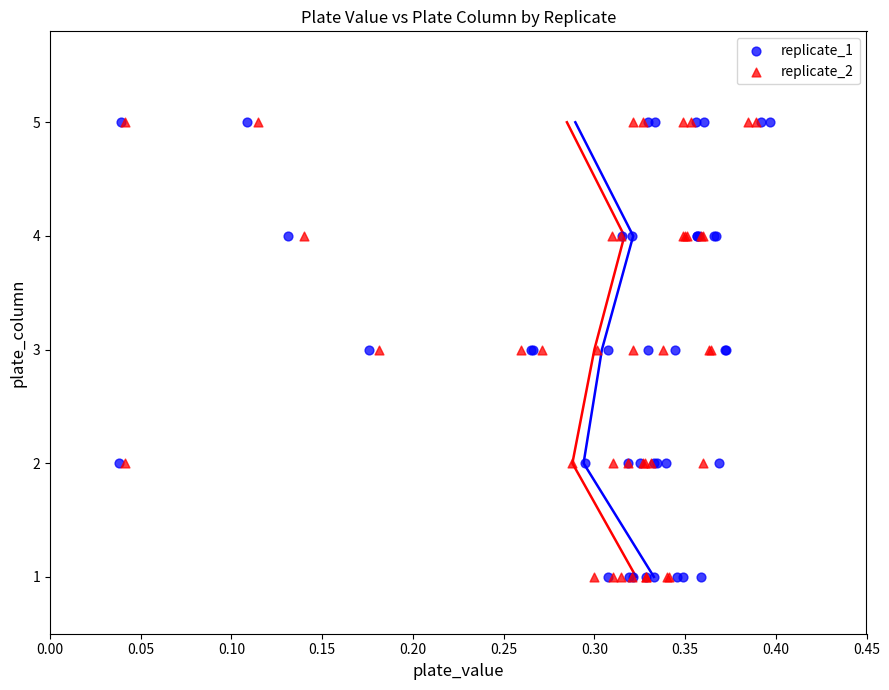

What are all the series names shown in the legend?

replicate_1, replicate_2